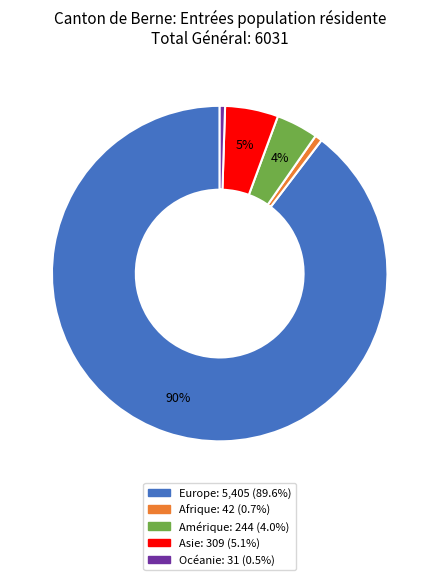

Is the sum of Afrique and Europe greater than half?

Yes